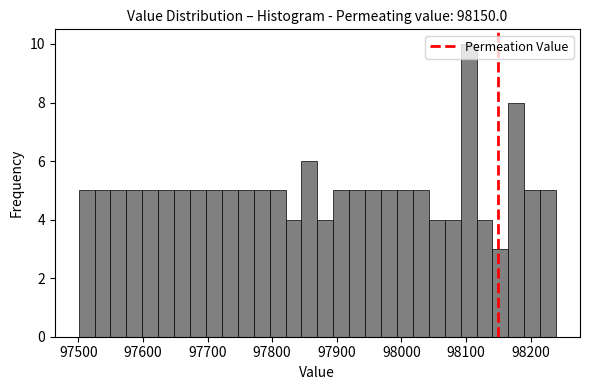

Around what value on the x-axis is the tallest bar? Give the approximate position of its centre, as read against the axis.

98100